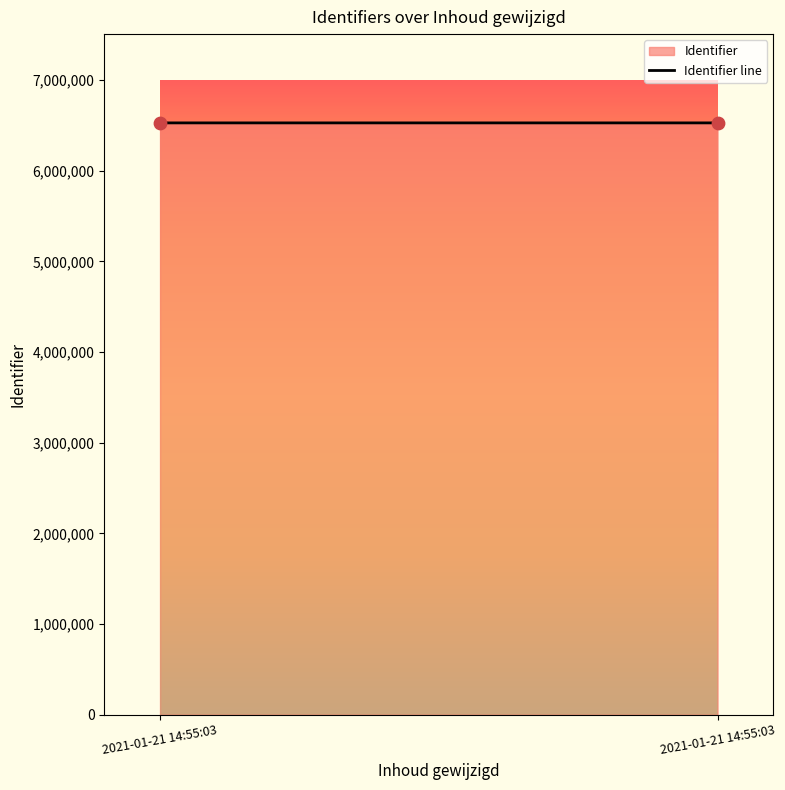

What is the average Y value?

6527610